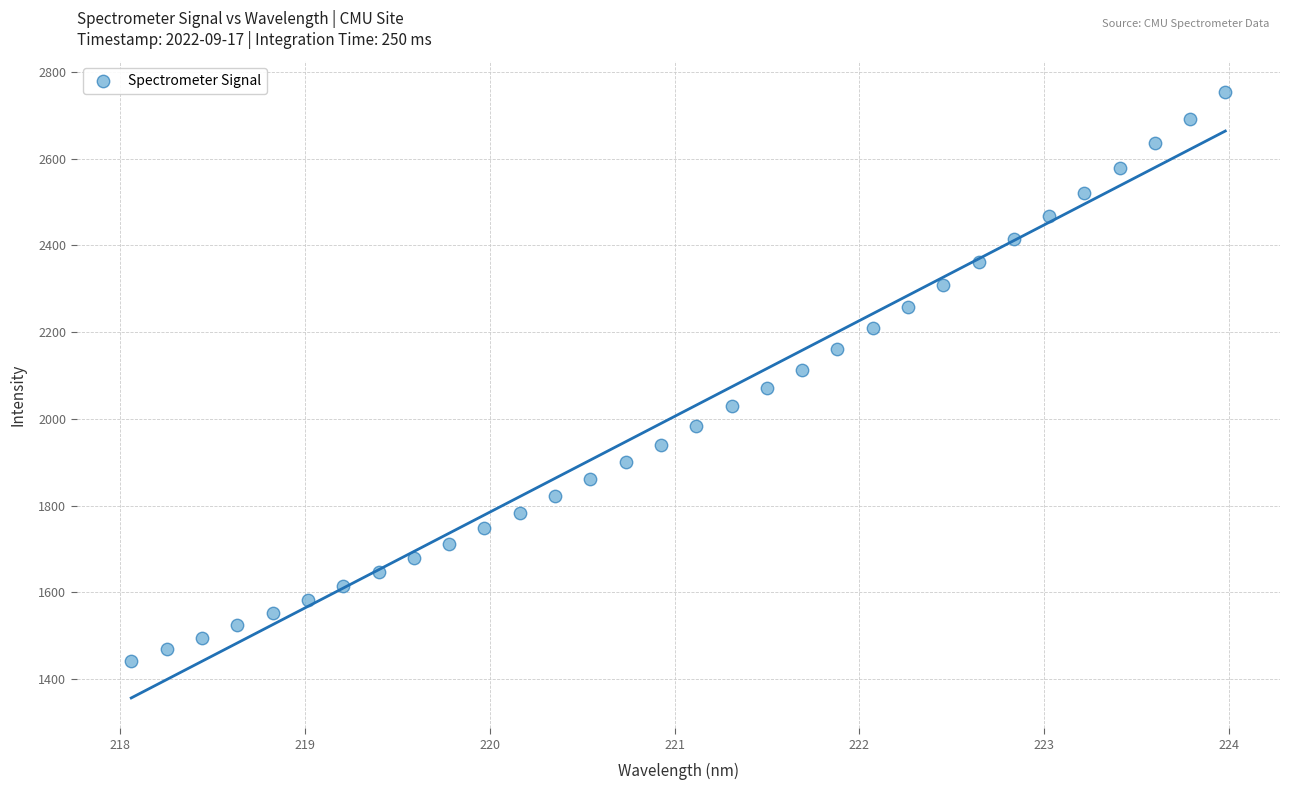

What is the range of X values (max minus min)?

5.9